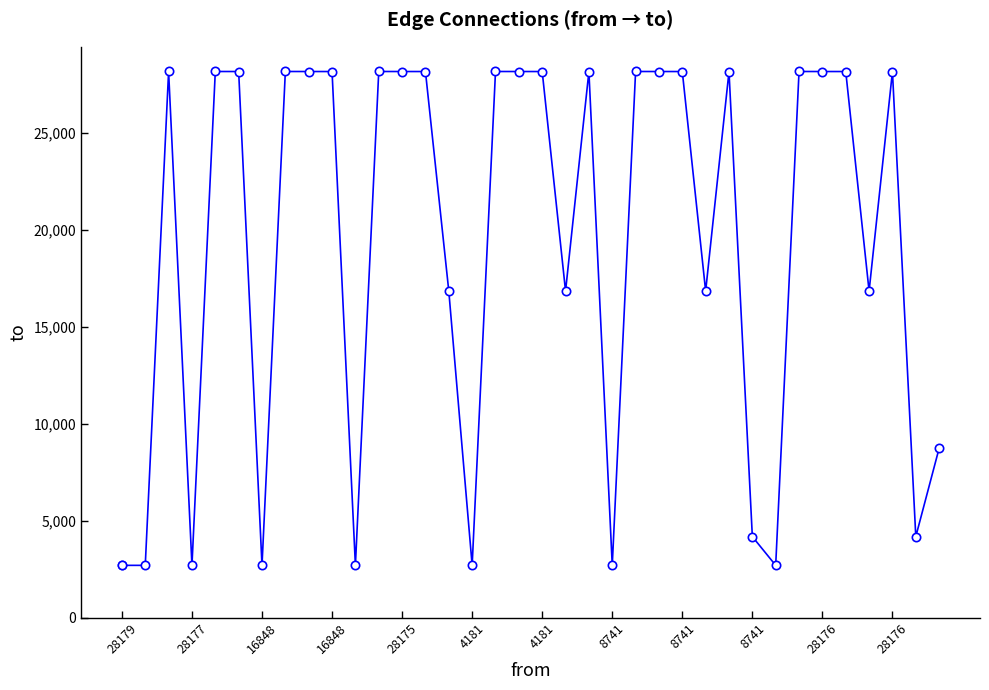

True or false: there are more than 0 points higher than both neighbors.

True